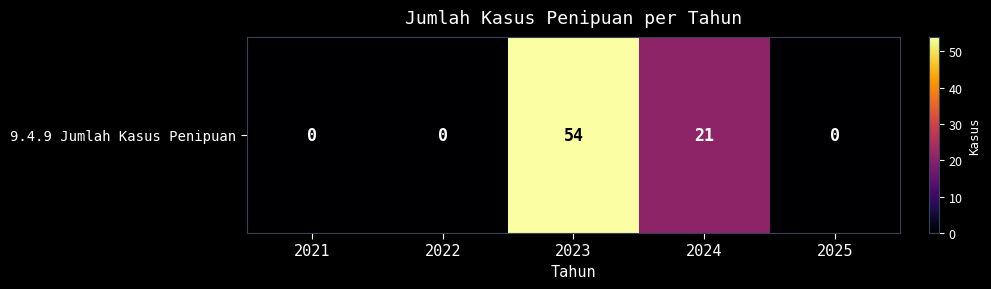

The value at 2023 is 17. True or false?

False